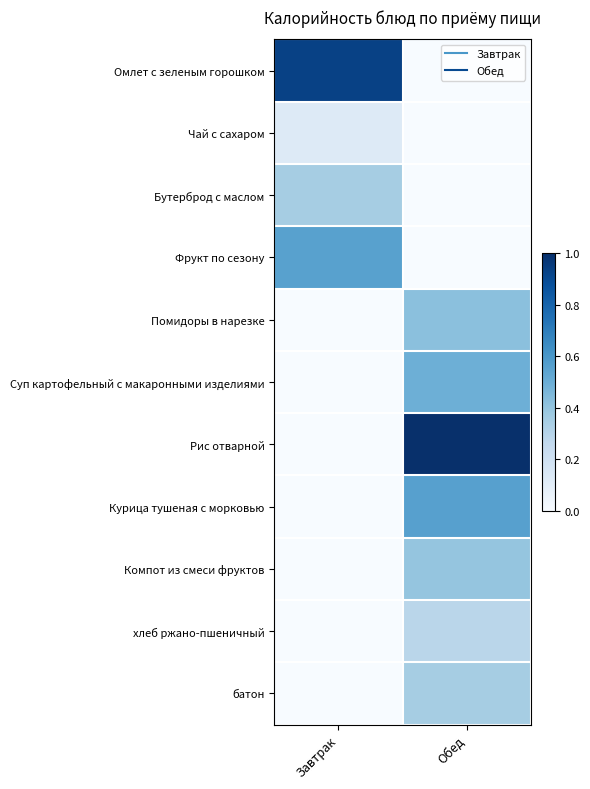

Reading right to left, extract all data points from this chart.

Омлет с зеленым горошком: Обед=0.0	Завтрак=0.9
Чай с сахаром: Обед=0.0	Завтрак=0.1
Бутерброд с маслом: Обед=0.0	Завтрак=0.3
Фрукт по сезону: Обед=0.0	Завтрак=0.6
Помидоры в нарезке: Обед=0.4	Завтрак=0.0
Суп картофельный с макаронными изделиями: Обед=0.5	Завтрак=0.0
Рис отварной: Обед=1.0	Завтрак=0.0
Курица тушеная с морковью: Обед=0.6	Завтрак=0.0
Компот из смеси фруктов: Обед=0.4	Завтрак=0.0
хлеб ржано-пшеничный: Обед=0.3	Завтрак=0.0
батон: Обед=0.3	Завтрак=0.0